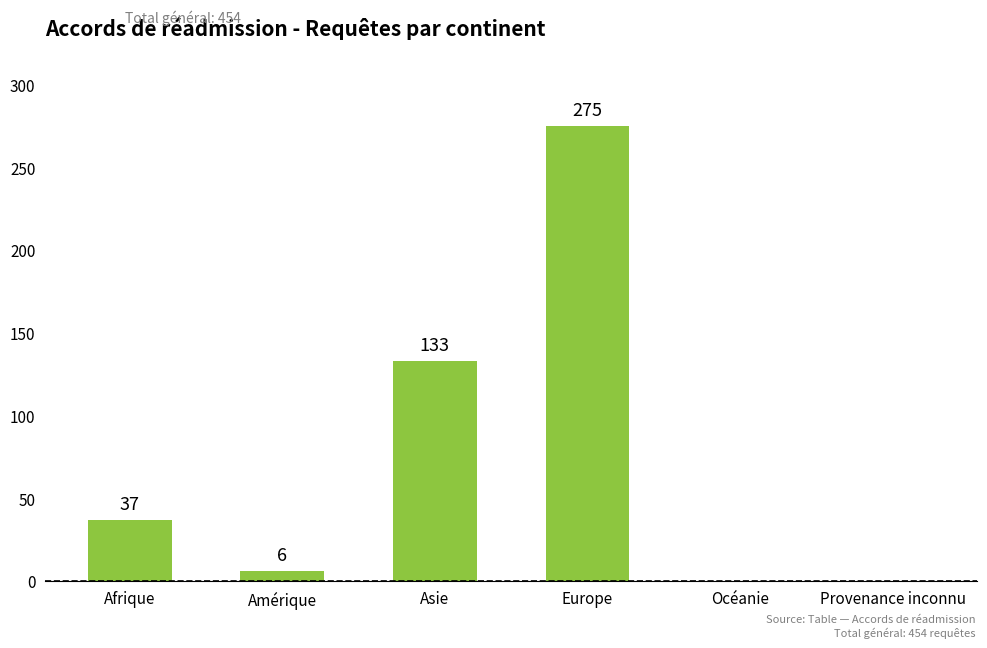

What is the change in value from Amérique to Océanie?

-6